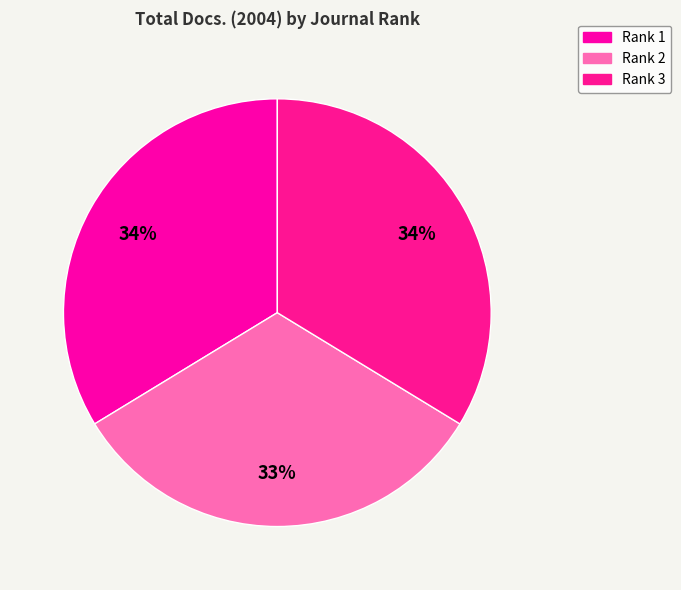

Count the number of slices in the pie.

3